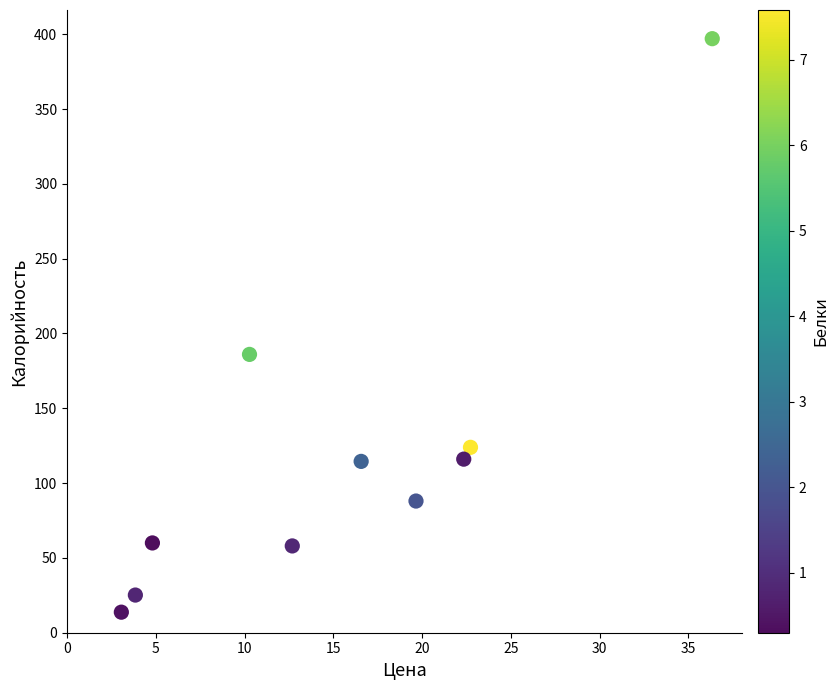

What Y value in the scatter plot is closest to 205?

186.0